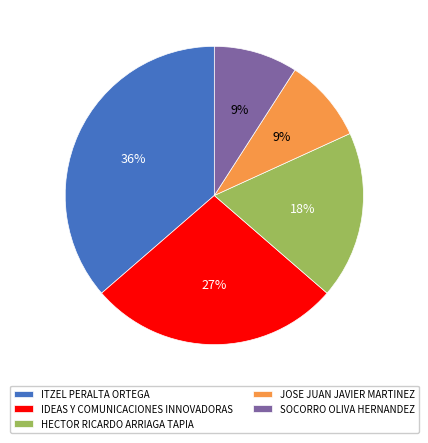

The JOSE JUAN JAVIER MARTINEZ slice represents 9% of the pie. True or false?

True